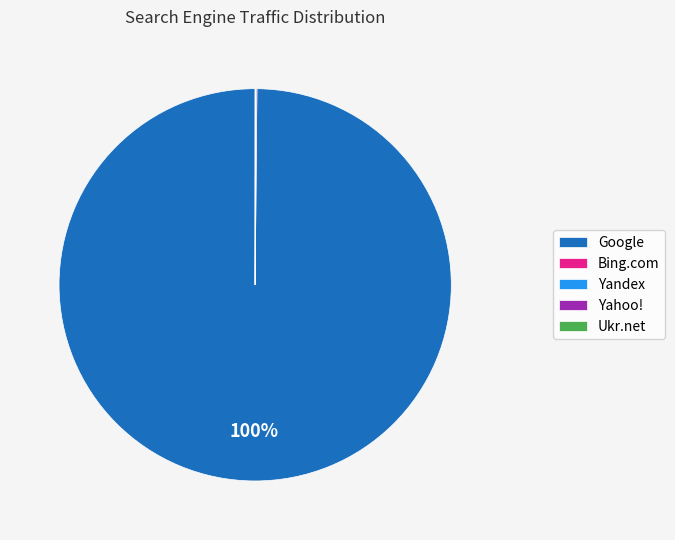

Does Google account for over 50% of the chart?

Yes